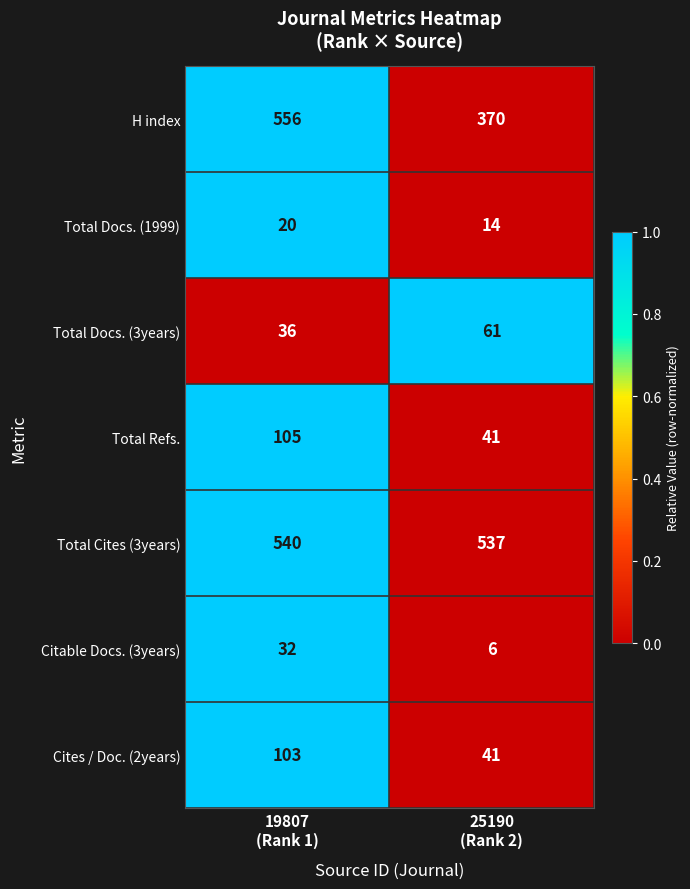

What is the sum of all Total Cites (3years) values?

1077